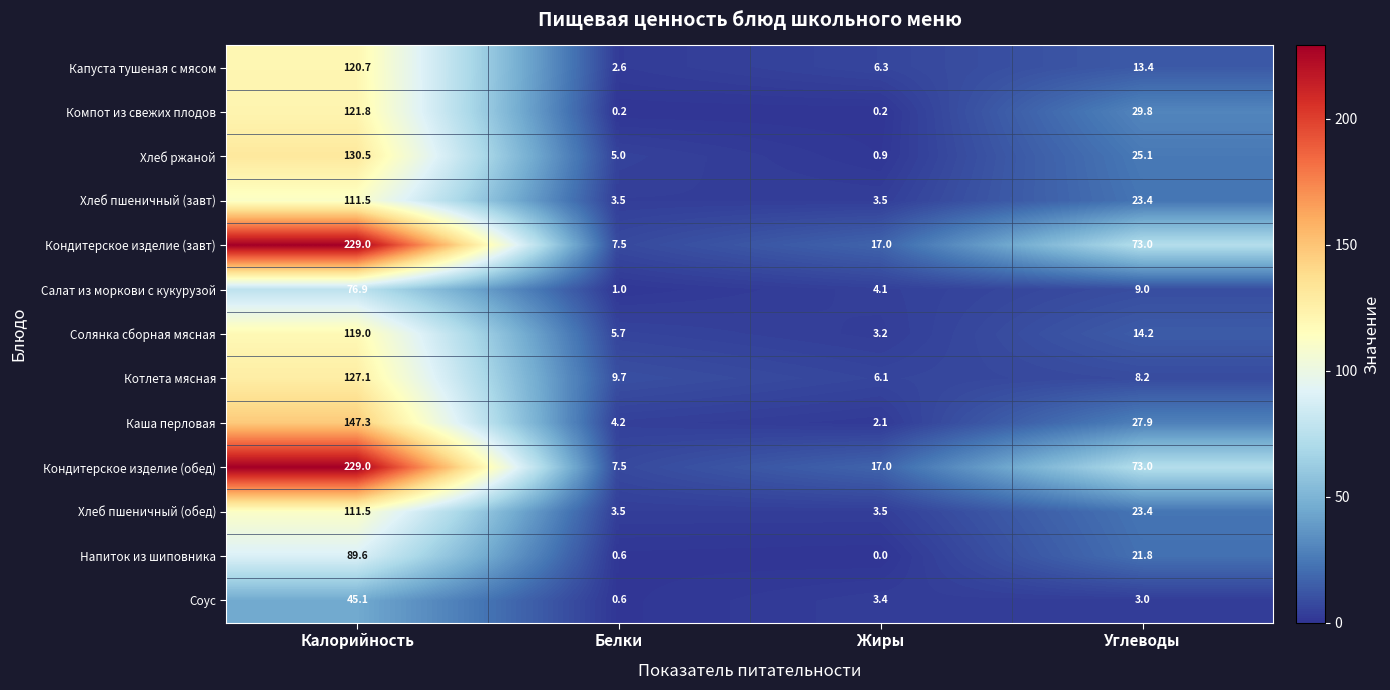

What is the sum of all Солянка сборная мясная values?

142.1